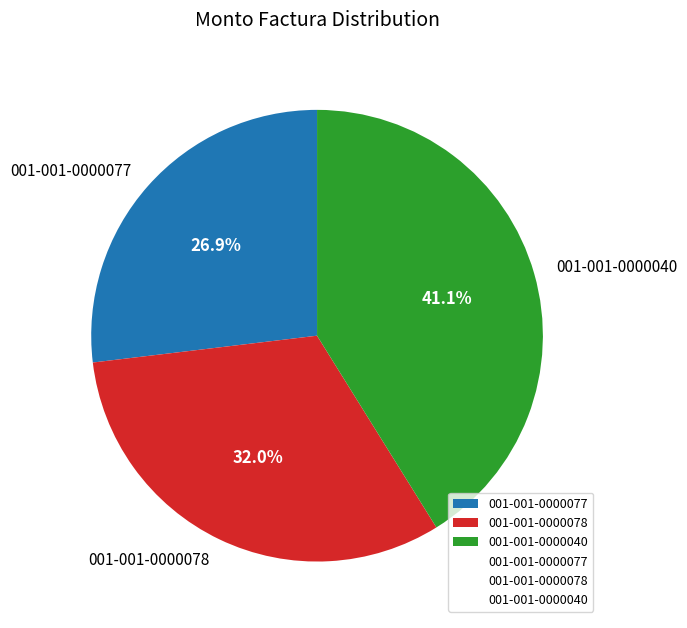

True or false: 001-001-0000078 accounts for 32% of the total.

True